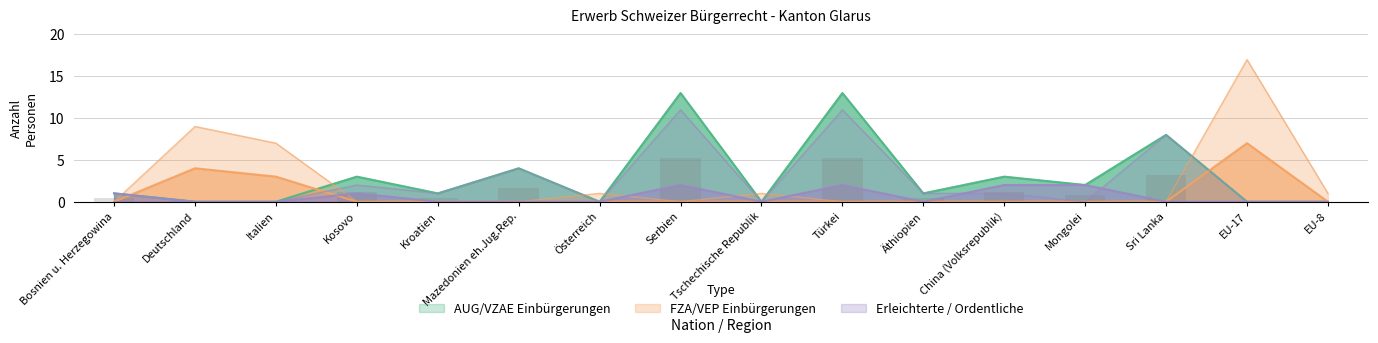

The value of Erleichterte AUG at Türkei is 3. True or false?

False